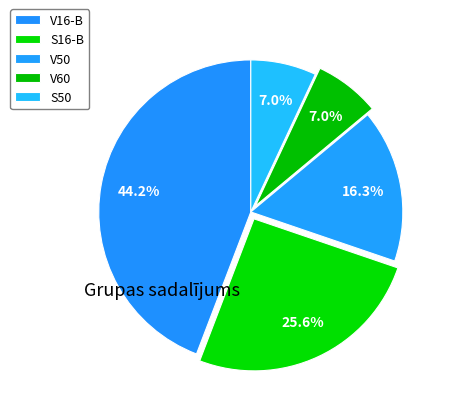

Count the number of slices in the pie.

5